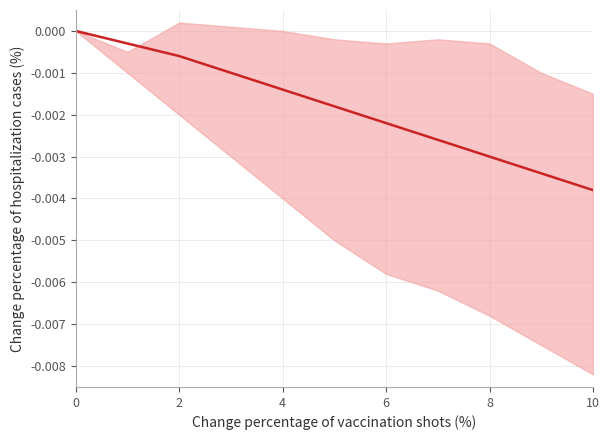

The value at 2 is -0.0. True or false?

True